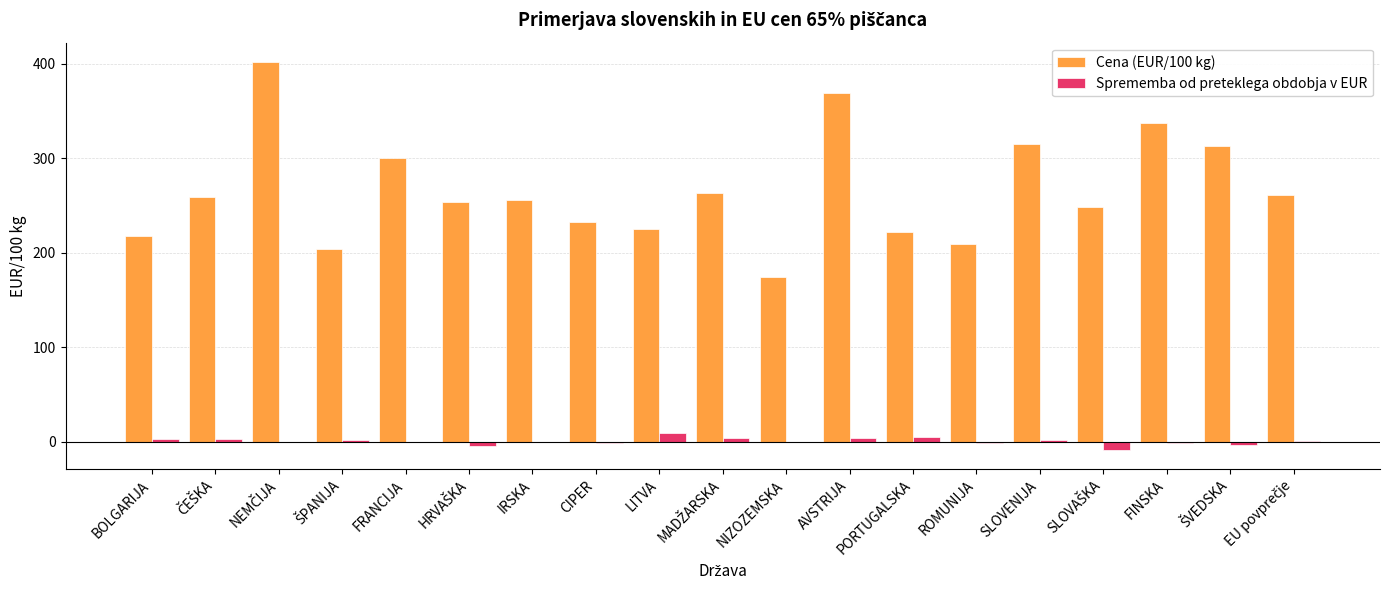

Which series has the largest total across all categories?

Cena (EUR/100 kg)